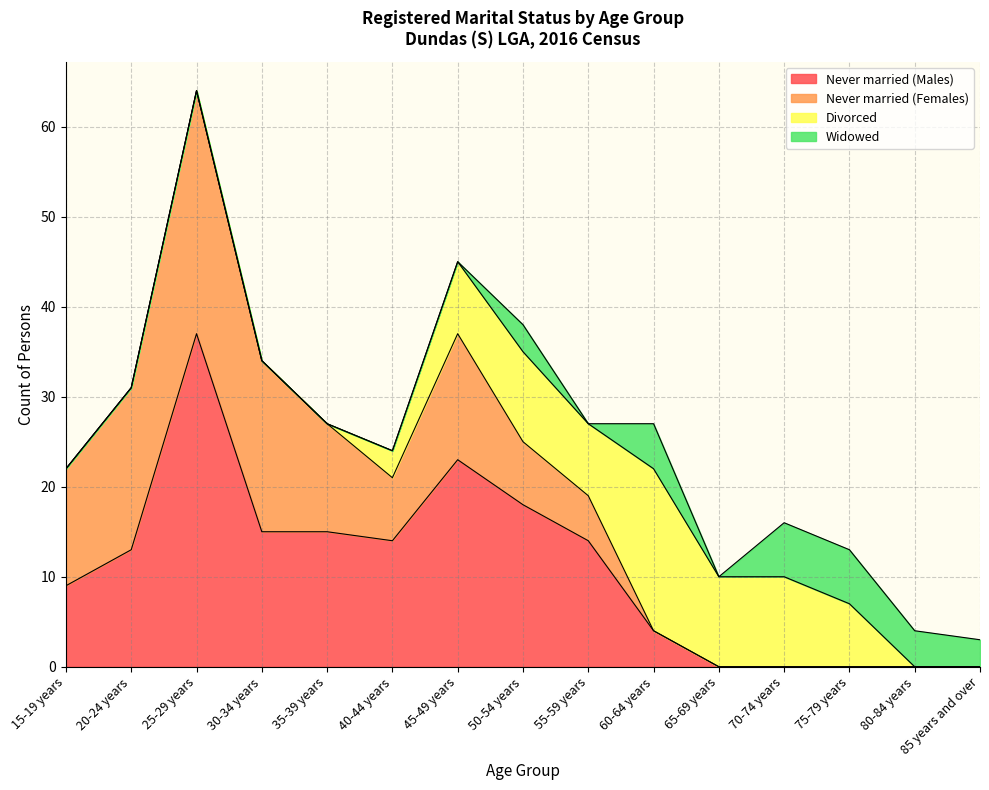

Reading left to right, extract all data points from this chart.

Never married (Males): 15-19 years=9	20-24 years=13	25-29 years=37	30-34 years=15	35-39 years=15	40-44 years=14	45-49 years=23	50-54 years=18	55-59 years=14	60-64 years=4	65-69 years=0	70-74 years=0	75-79 years=0	80-84 years=0	85 years and over=0
Never married (Females): 15-19 years=13	20-24 years=18	25-29 years=27	30-34 years=19	35-39 years=12	40-44 years=7	45-49 years=14	50-54 years=7	55-59 years=5	60-64 years=0	65-69 years=0	70-74 years=0	75-79 years=0	80-84 years=0	85 years and over=0
Divorced: 15-19 years=0	20-24 years=0	25-29 years=0	30-34 years=0	35-39 years=0	40-44 years=3	45-49 years=8	50-54 years=10	55-59 years=8	60-64 years=18	65-69 years=10	70-74 years=10	75-79 years=7	80-84 years=0	85 years and over=0
Widowed: 15-19 years=0	20-24 years=0	25-29 years=0	30-34 years=0	35-39 years=0	40-44 years=0	45-49 years=0	50-54 years=3	55-59 years=0	60-64 years=5	65-69 years=0	70-74 years=6	75-79 years=6	80-84 years=4	85 years and over=3